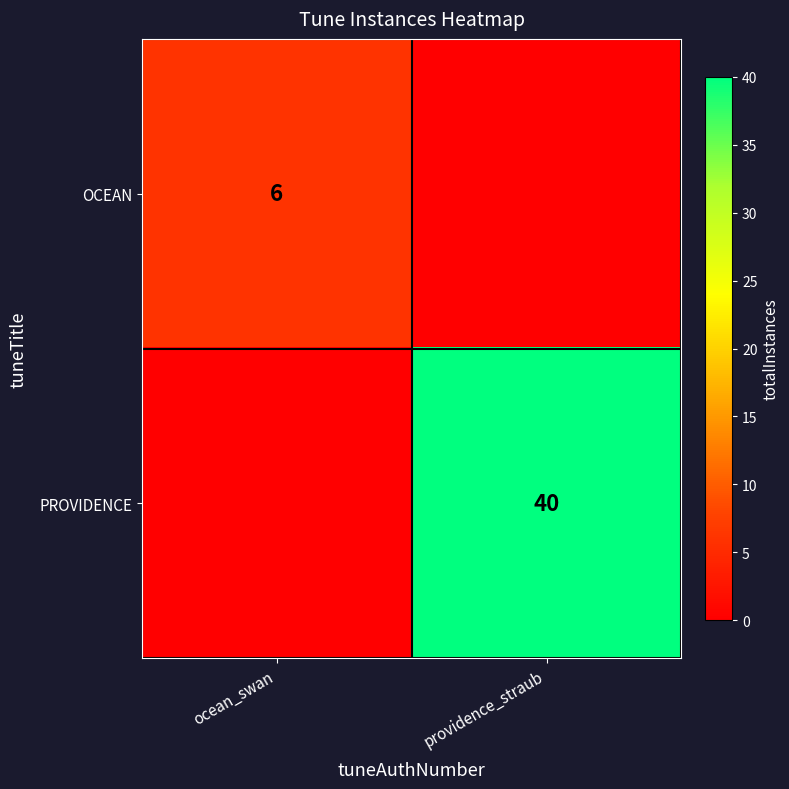

True or false: PROVIDENCE has a value of 55 at providence_straub.

False